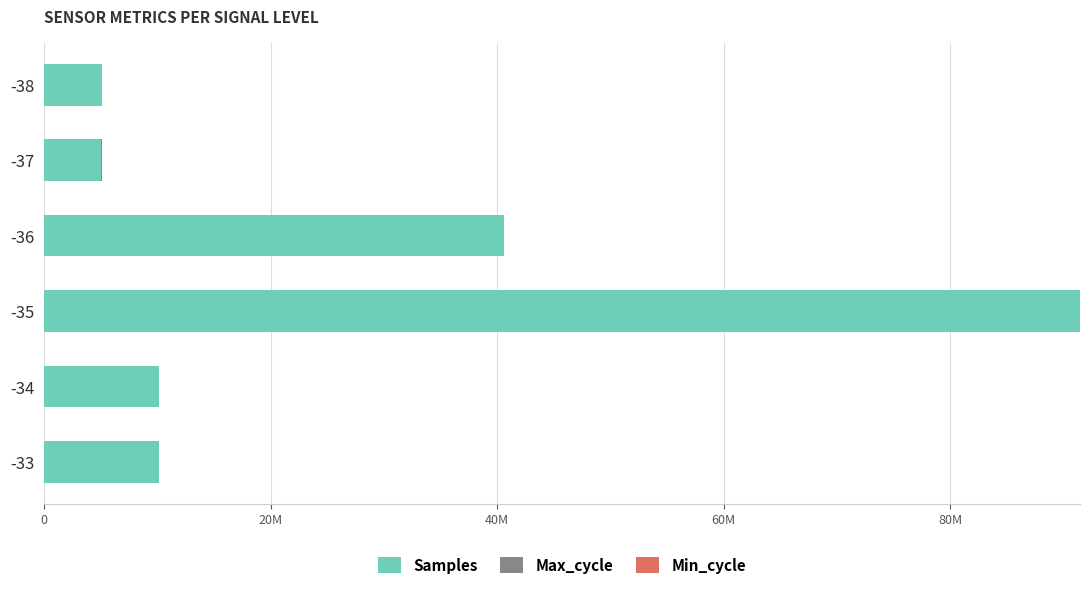

What is the difference between the maximum and minimum values in the Max_cycle series?

16916